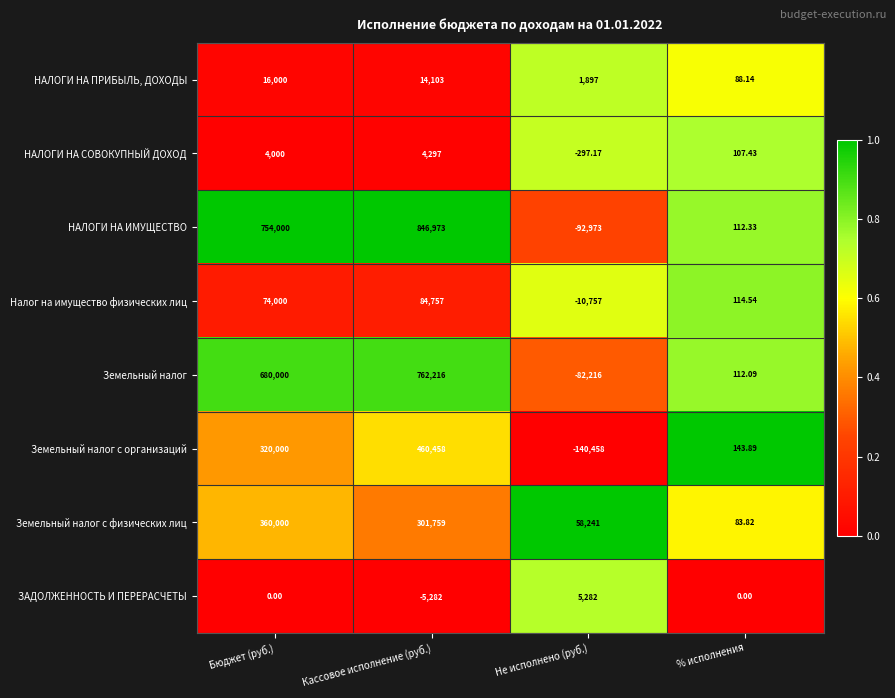

Which series has the largest range (max minus min)?

НАЛОГИ НА ИМУЩЕСТВО